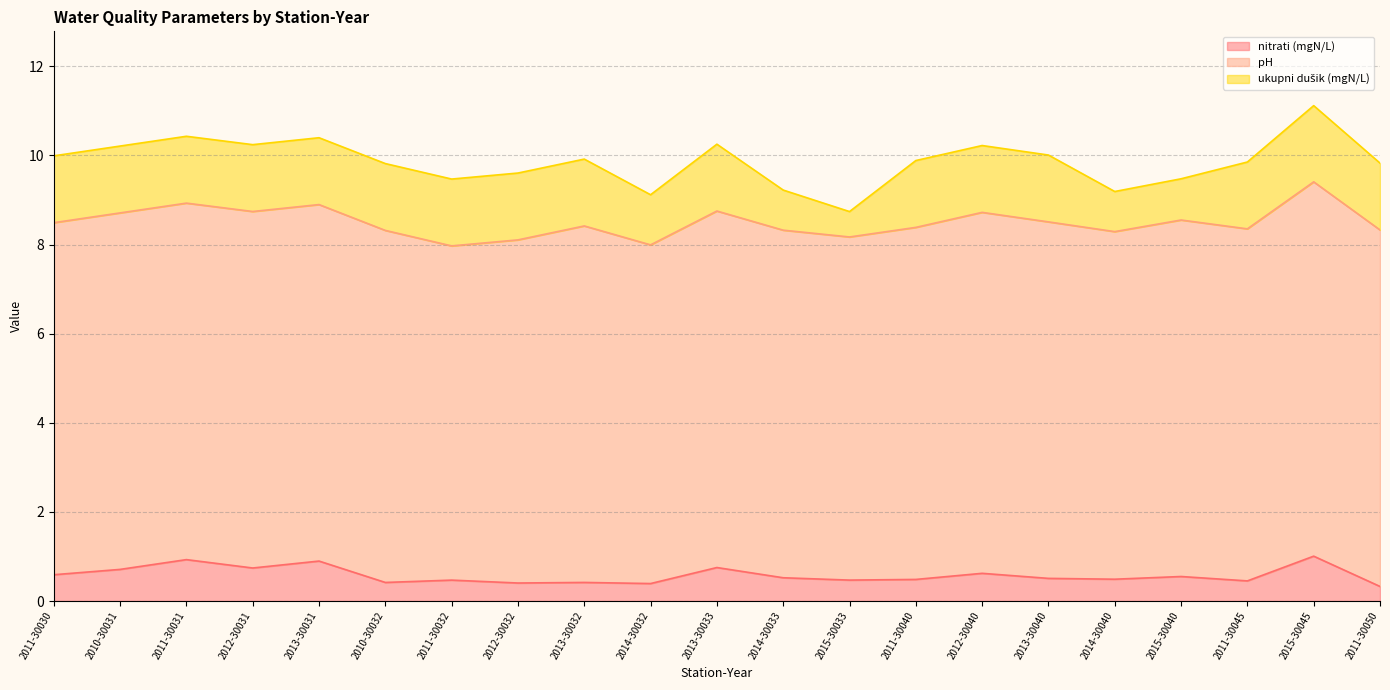

What are all the series names shown in the legend?

nitrati (mgN/L), pH, ukupni dušik (mgN/L)